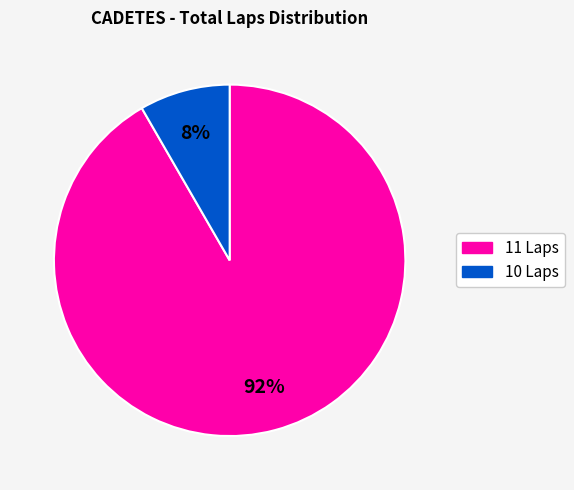

How many slices are in this pie chart?

2